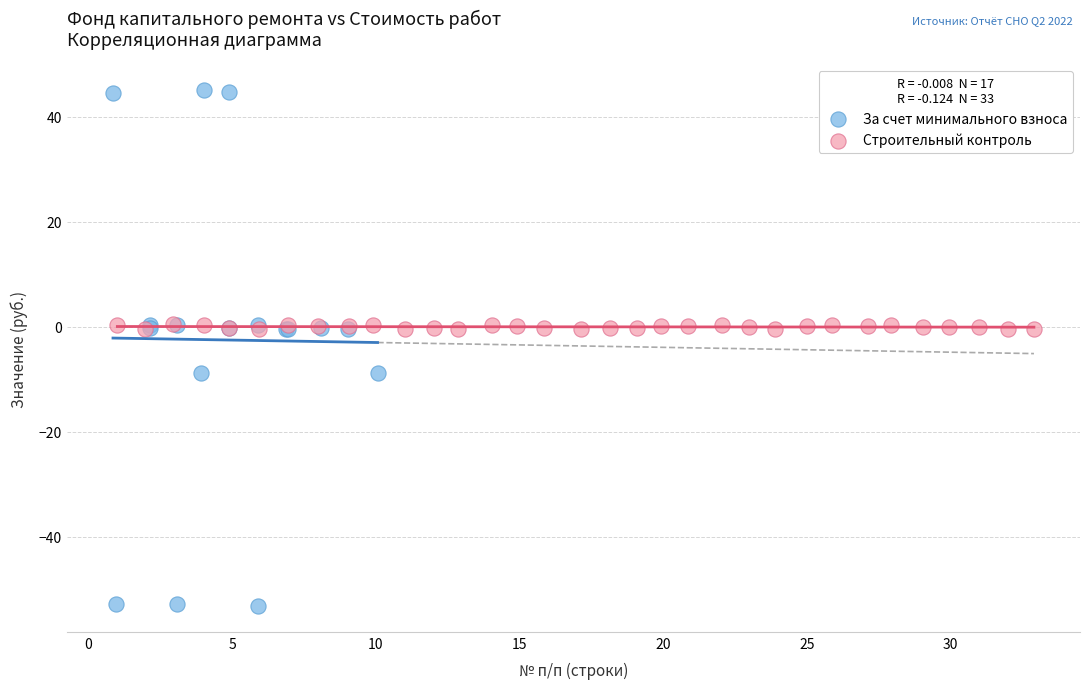

Which series contains the lowest Y value?

За счет минимального взноса